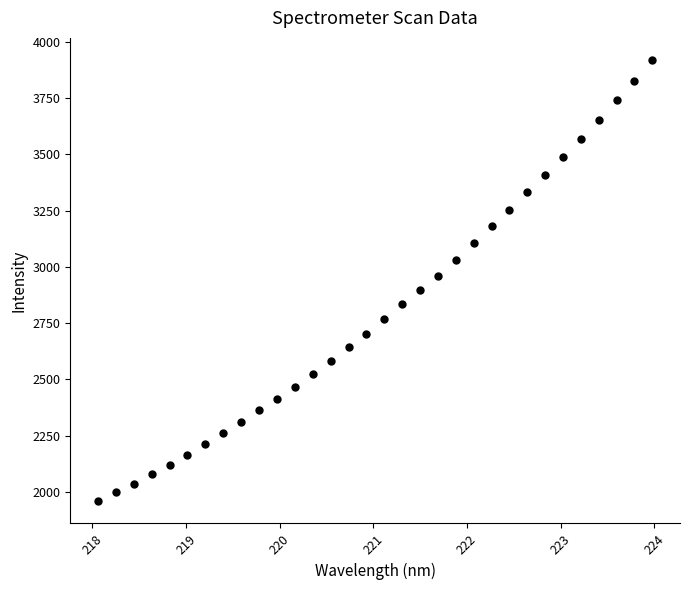

What is the range of X values (max minus min)?

5.9